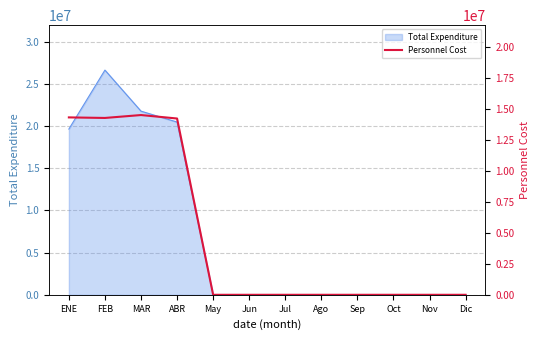

What is the highest value of the Total Expenditure series?

26643947.6